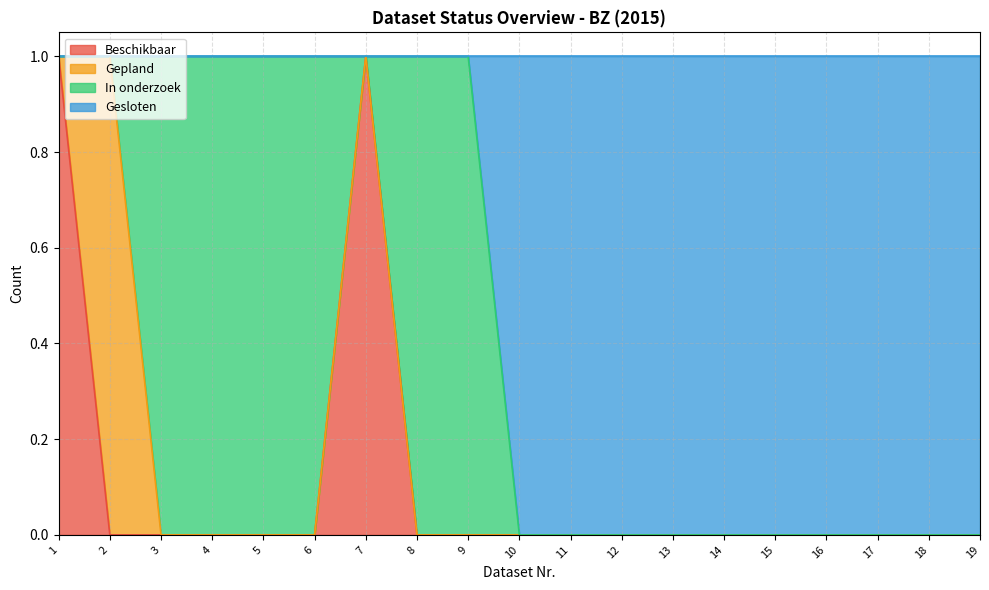

Which series has the widest spread of values?

Beschikbaar